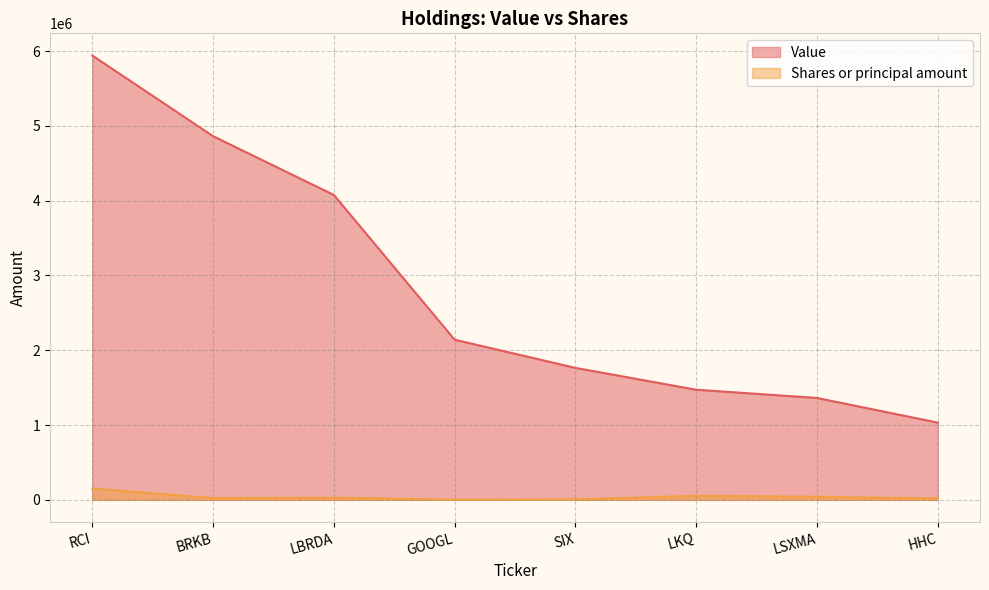

Between BRKB and LKQ, which series saw the biggest shift?

Value